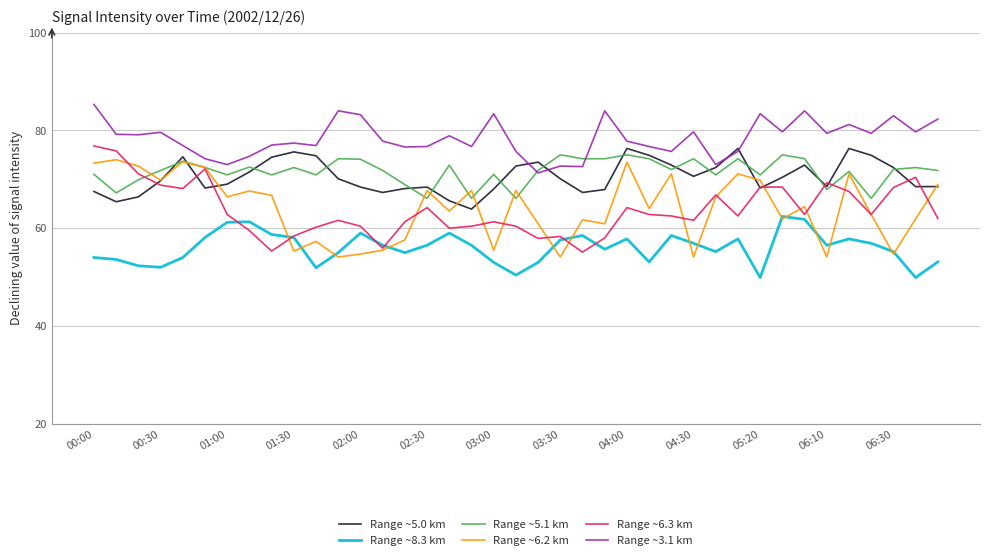

True or false: Range ~3.1 km and Range ~6.3 km intersect in this chart.

False